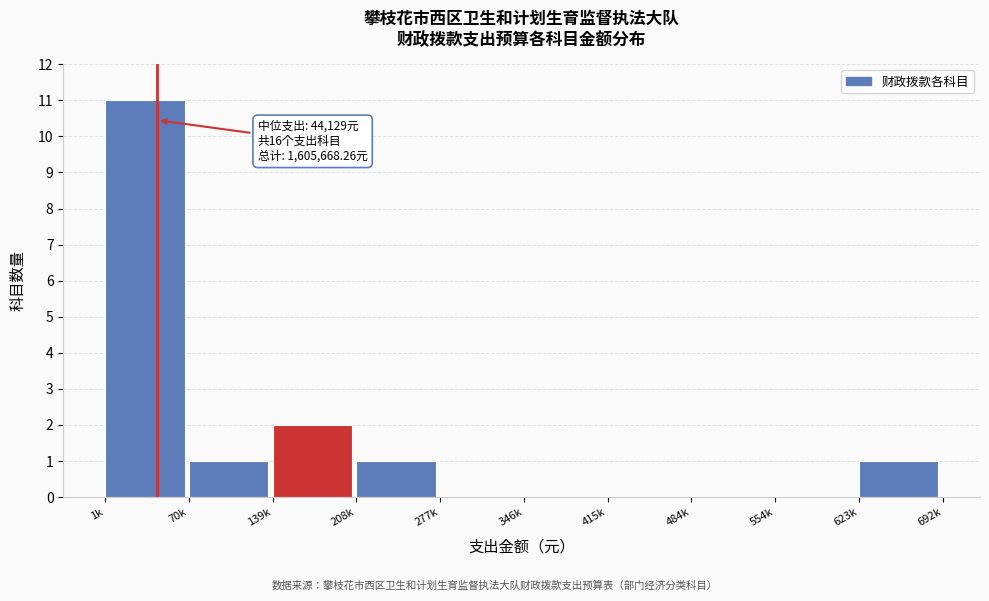

Reading left to right, extract all data points from this chart.

1k=11	70k=1	139k=2	208k=1	277k=0	346k=0	415k=0	484k=0	554k=0	623k=1